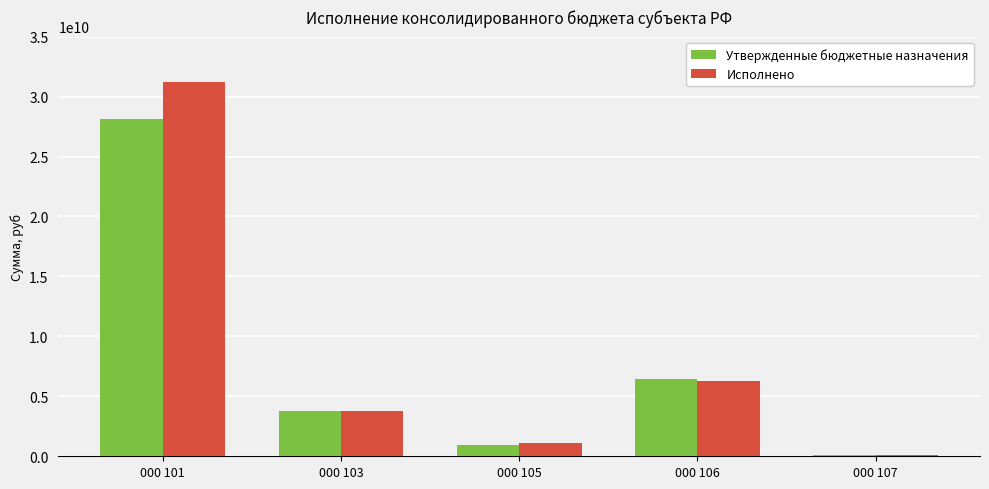

What is the sum of the Исполнено values at 000 101 and 000 105?

32279594661.5